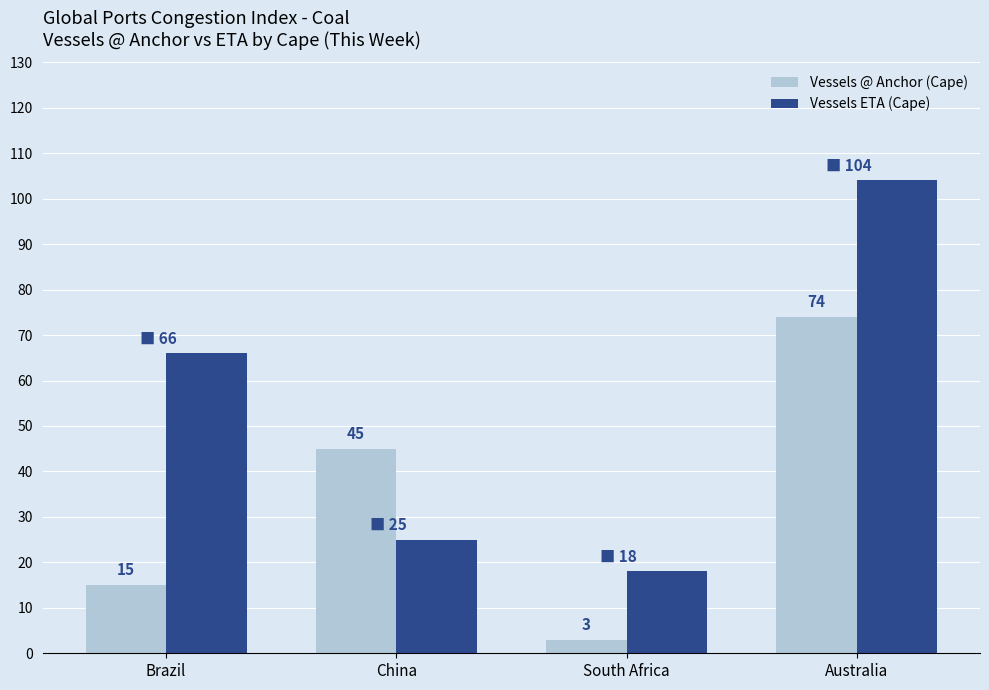

What value does the Vessels @ Anchor (Cape) series have at Australia, to the nearest 5?

75